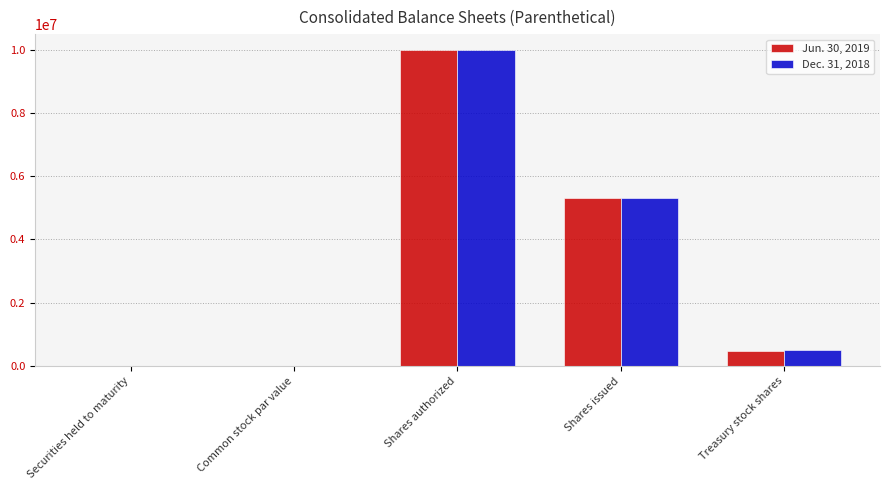

Count the number of categories in the chart.

5